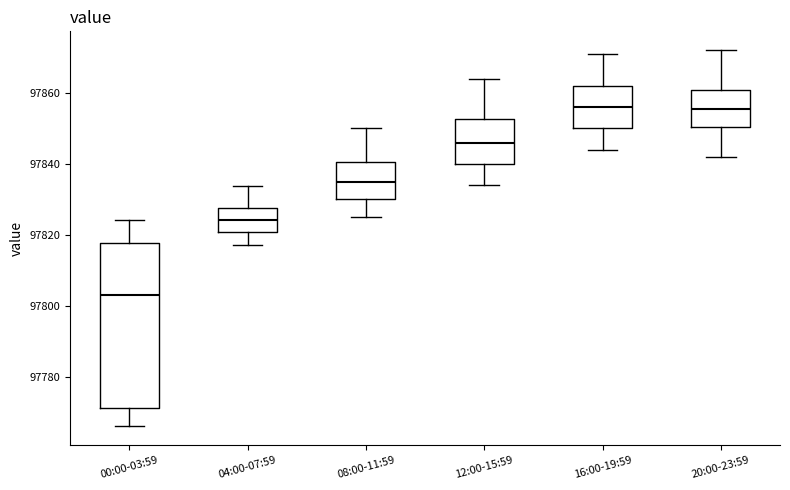

Reading left to right, read every box against the y-axis: the position of its median line, the range the box covers, and the ends of its whiskers. The values are not printed on the chart, so give them approximately, as read against the axis.

00:00-03:59: median 97804, box 97772 to 97818, whiskers 97766 to 97824
04:00-07:59: median 97824, box 97820 to 97828, whiskers 97818 to 97834
08:00-11:59: median 97836, box 97830 to 97840, whiskers 97826 to 97850
12:00-15:59: median 97846, box 97840 to 97852, whiskers 97834 to 97864
16:00-19:59: median 97856, box 97850 to 97862, whiskers 97844 to 97872
20:00-23:59: median 97856, box 97850 to 97860, whiskers 97842 to 97872